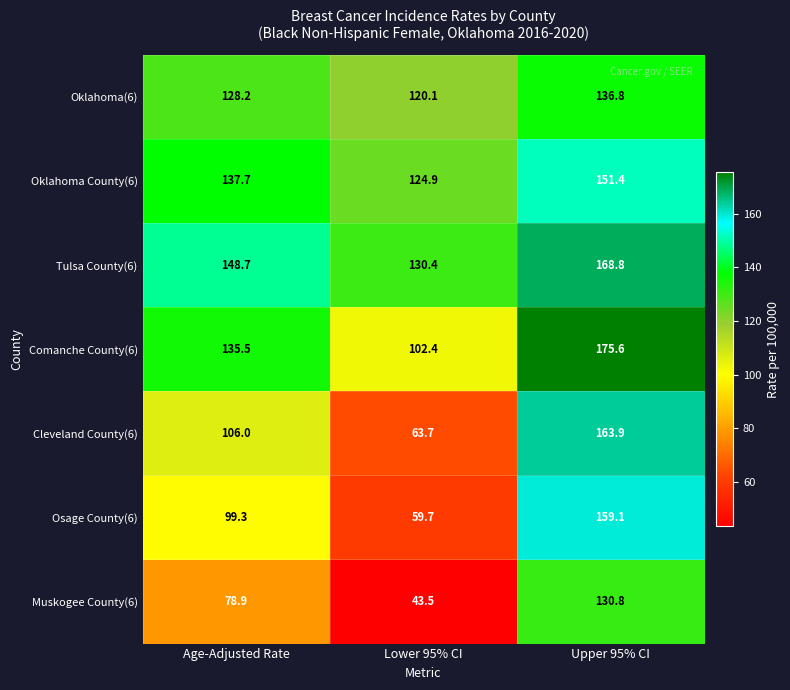

Is it true that Cleveland County(6) equals 58.7 at Age-Adjusted Rate?

False